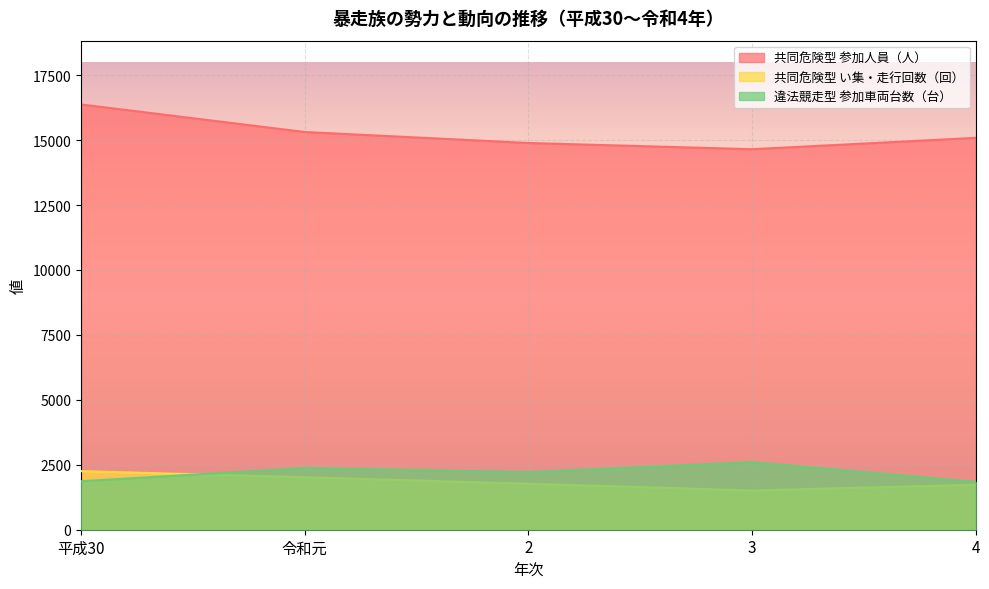

True or false: 共同危険型 参加人員（人） and 共同危険型 い集・走行回数（回） cross at least once.

False